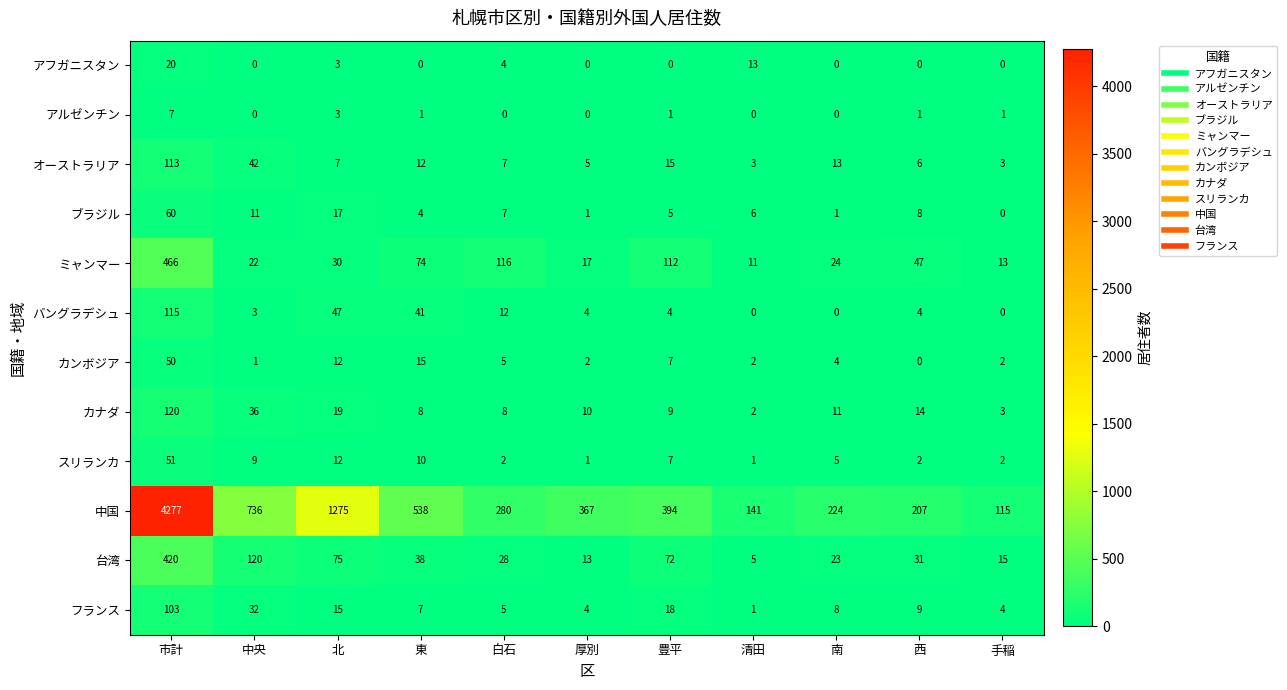

What is the sum of all 中国 values?

8554